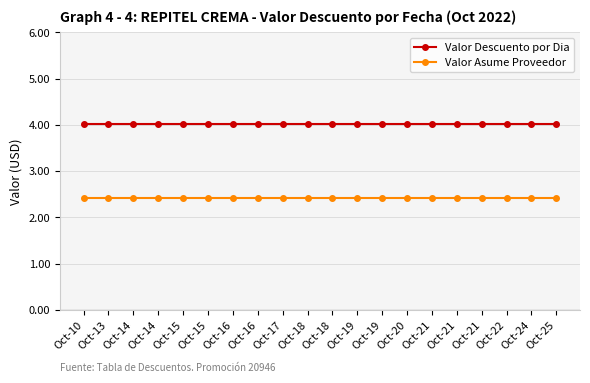

How many lines are shown in the chart?

2